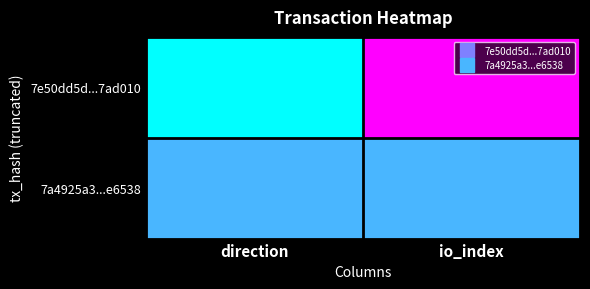

Reading left to right, extract all data points from this chart.

7e50dd5d...7ad010: direction=-1	io_index=6
7a4925a3...e6538: direction=1	io_index=1